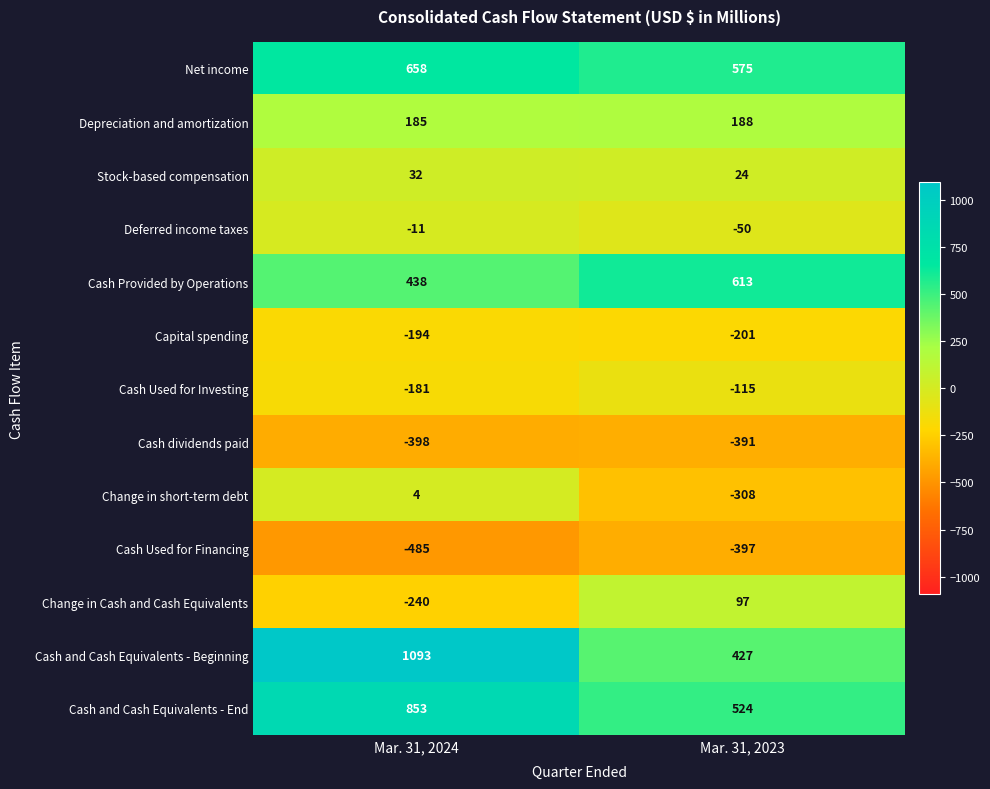

Reading right to left, what are all the values shown in this chart?

Net income: Mar. 31, 2023=575	Mar. 31, 2024=658
Depreciation and amortization: Mar. 31, 2023=188	Mar. 31, 2024=185
Stock-based compensation: Mar. 31, 2023=24	Mar. 31, 2024=32
Deferred income taxes: Mar. 31, 2023=-50	Mar. 31, 2024=-11
Cash Provided by Operations: Mar. 31, 2023=613	Mar. 31, 2024=438
Capital spending: Mar. 31, 2023=-201	Mar. 31, 2024=-194
Cash Used for Investing: Mar. 31, 2023=-115	Mar. 31, 2024=-181
Cash dividends paid: Mar. 31, 2023=-391	Mar. 31, 2024=-398
Change in short-term debt: Mar. 31, 2023=-308	Mar. 31, 2024=4
Cash Used for Financing: Mar. 31, 2023=-397	Mar. 31, 2024=-485
Change in Cash and Cash Equivalents: Mar. 31, 2023=97	Mar. 31, 2024=-240
Cash and Cash Equivalents - Beginning: Mar. 31, 2023=427	Mar. 31, 2024=1093
Cash and Cash Equivalents - End: Mar. 31, 2023=524	Mar. 31, 2024=853